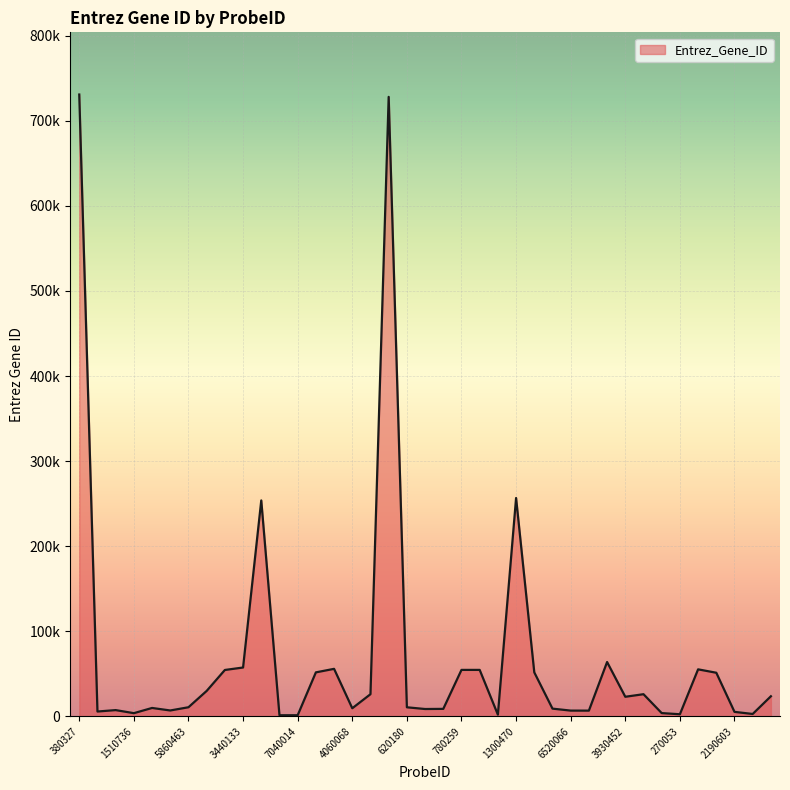

Does the chart display data point markers on the line(s)?

No